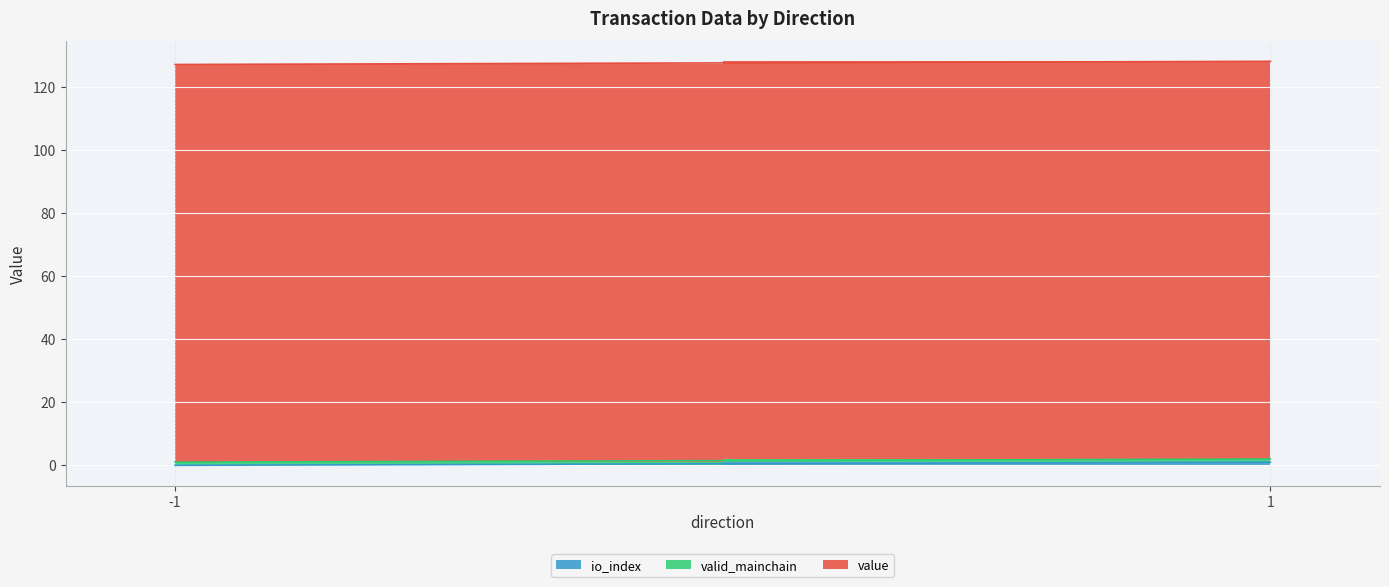

Rank the series at -1 from lowest to highest value.

io_index, valid_mainchain, value